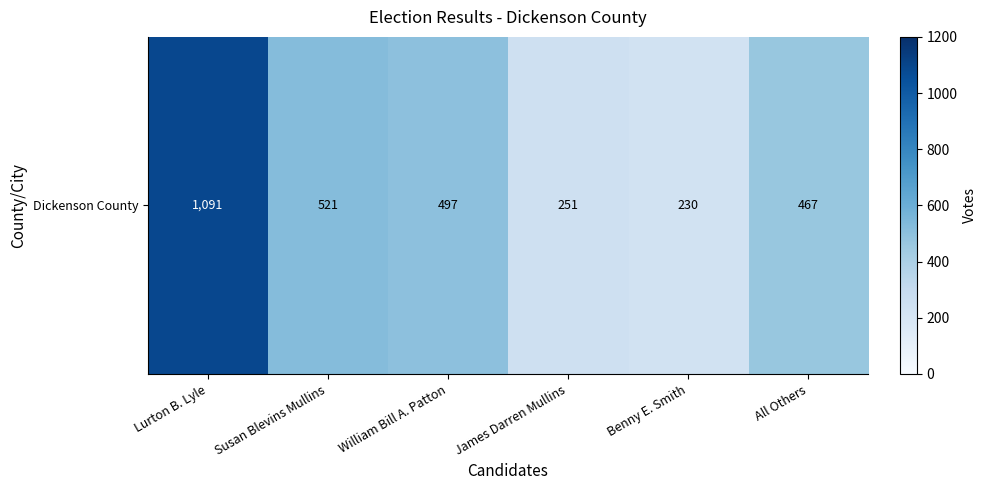

At which label is the value closest to 660?

Susan Blevins Mullins